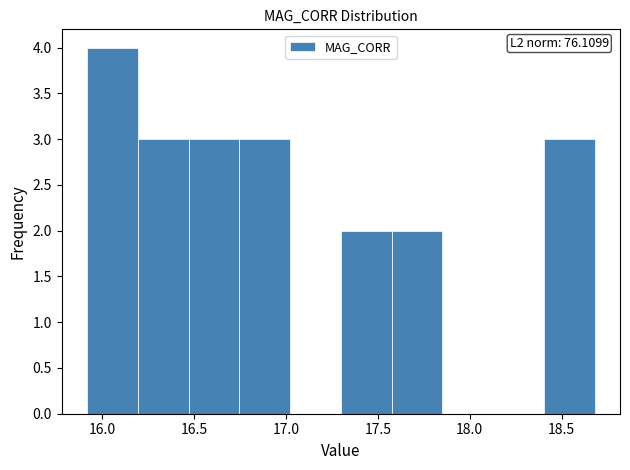

Which range on the x-axis has the tallest bar?

15.90 to 16.20